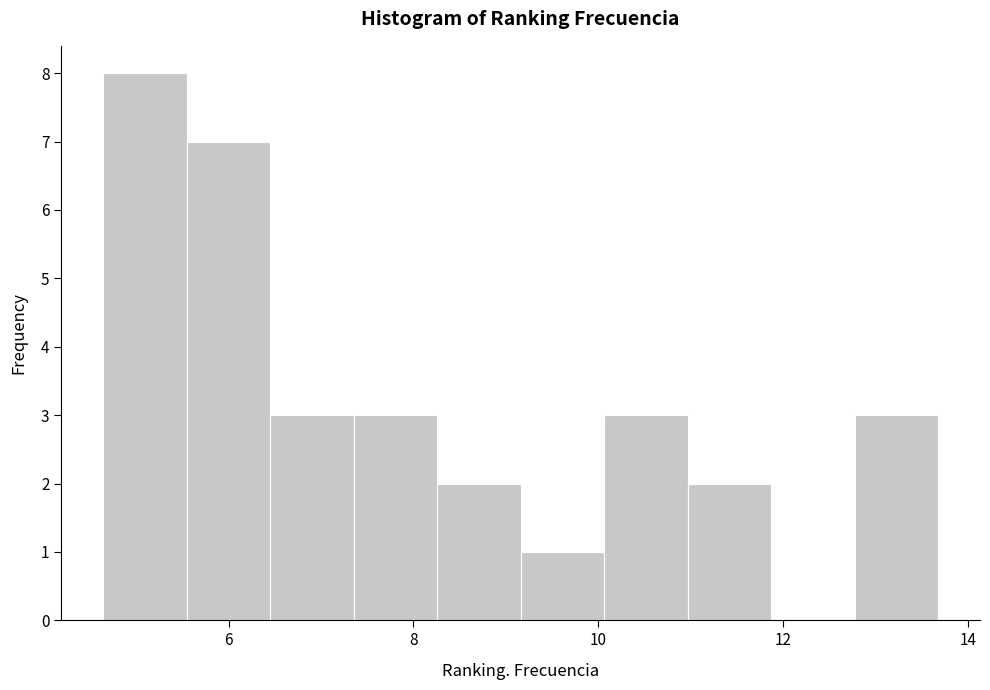

What is the height of the bar covering 9.2 to 10.0 on the x-axis? Neither the bar edges nor the heights are printed on the chart, so give them approximately, as read against the axes.

1